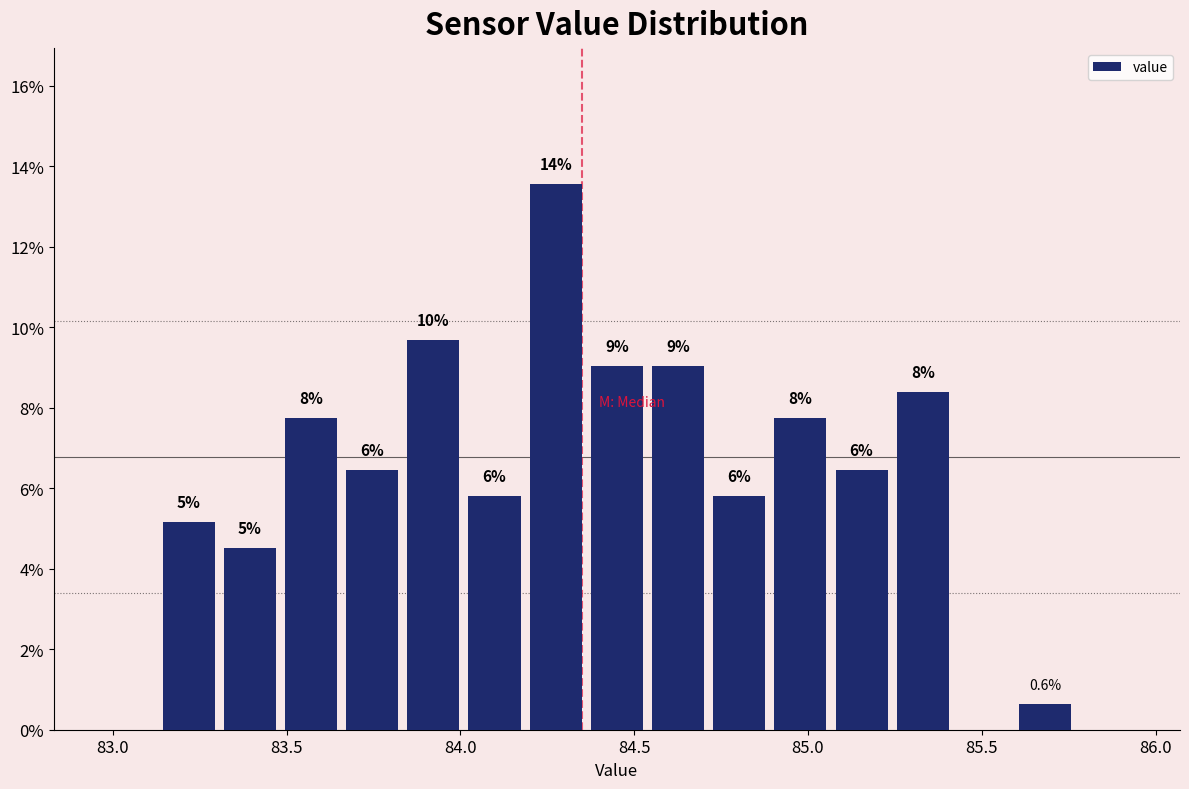

Read against the x-axis, roughly where is the centre of the tallest bar?

84.25